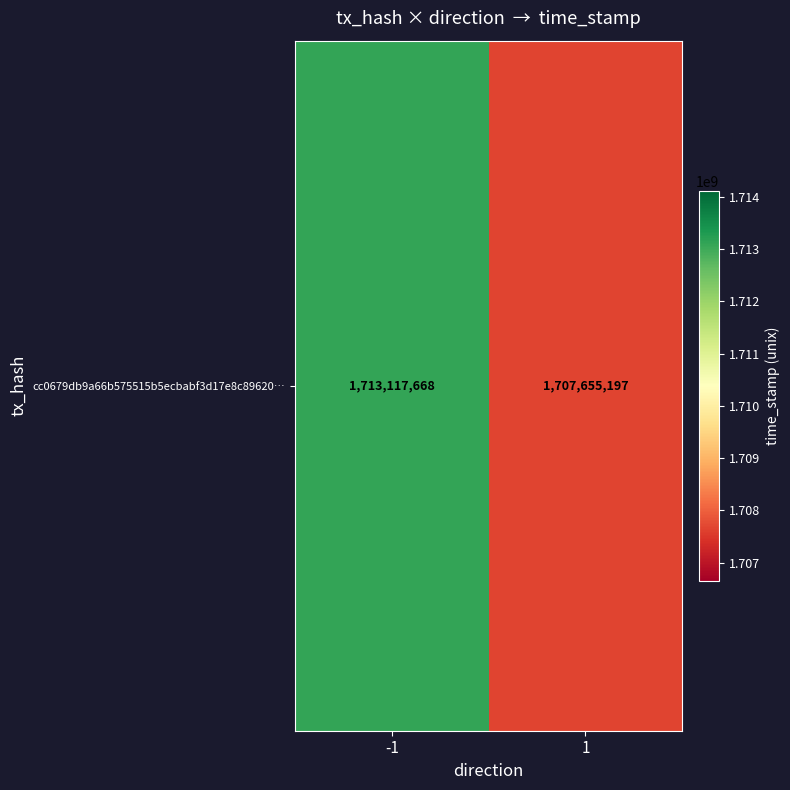

What is the change in value from -1 to 1?

-5462471